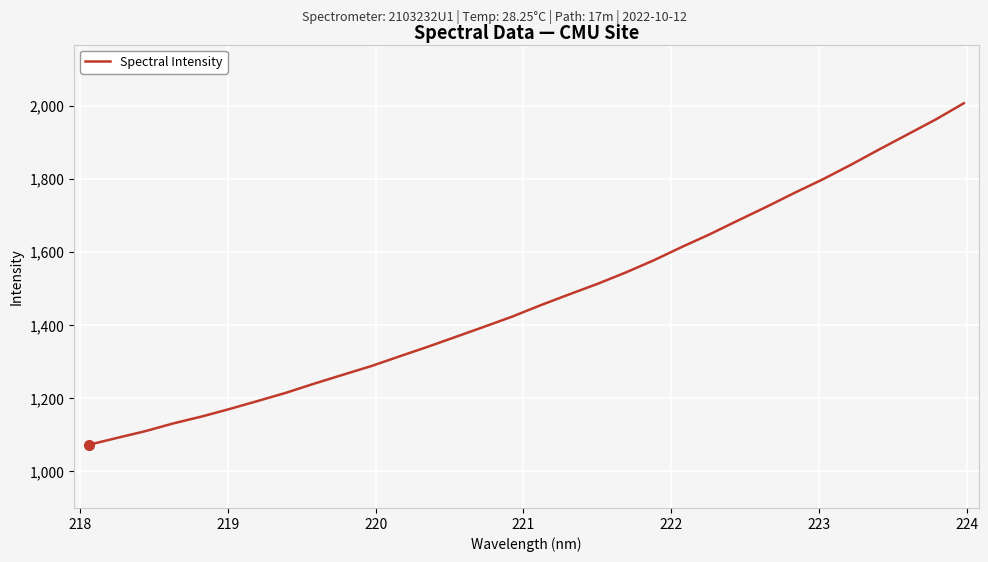

True or false: the data has more than 2 interior local peaks.

False